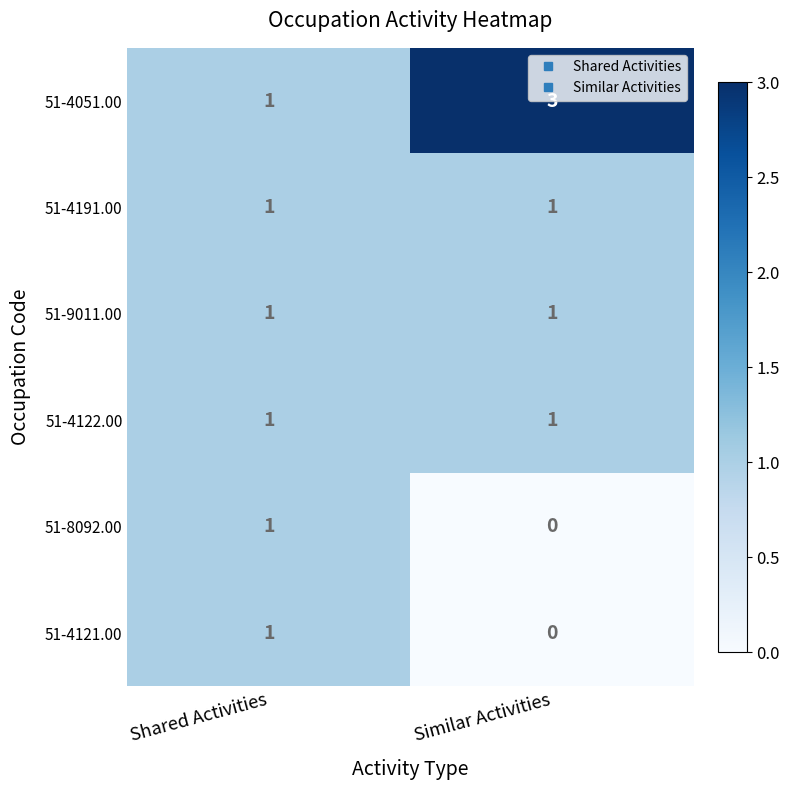

What is the difference between the highest and lowest values at Similar Activities?

3